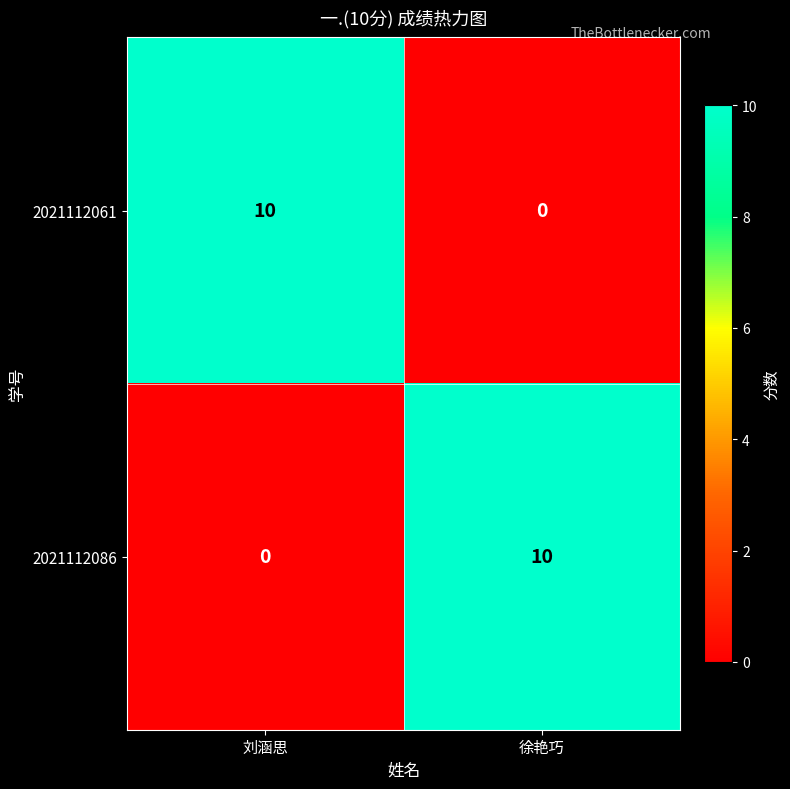

The value of 2021112061 at 刘涵思 is 10. True or false?

True